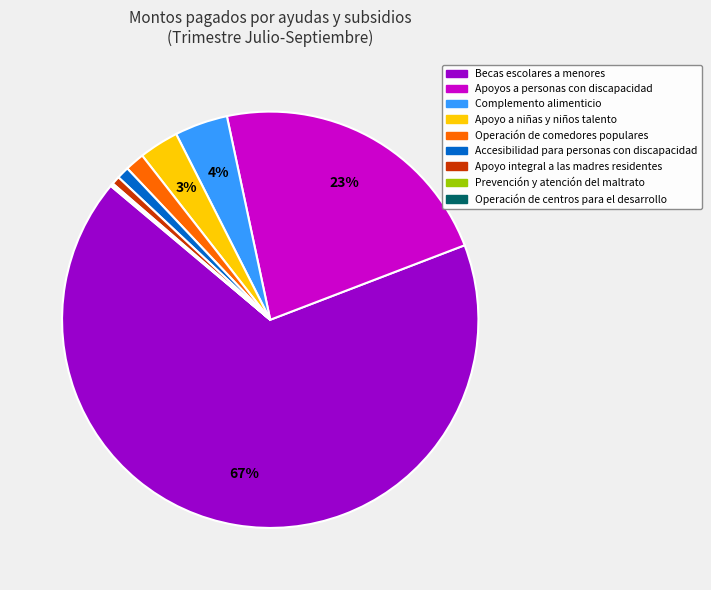

To the nearest percent, what is the average slice percentage?

11%